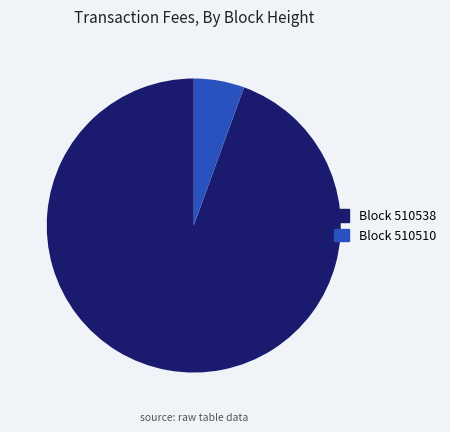

Does any single category account for the majority?

Yes